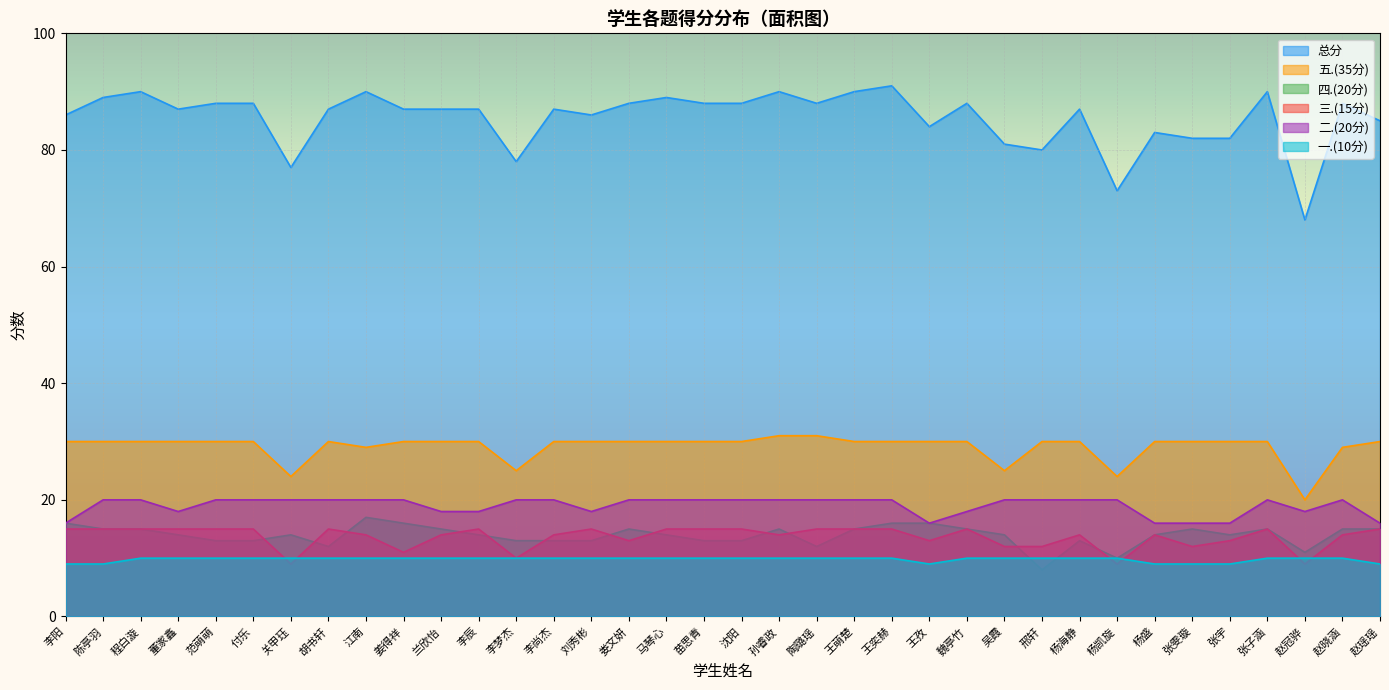

What is the spread (max minus min) of values at 苗思青?

78